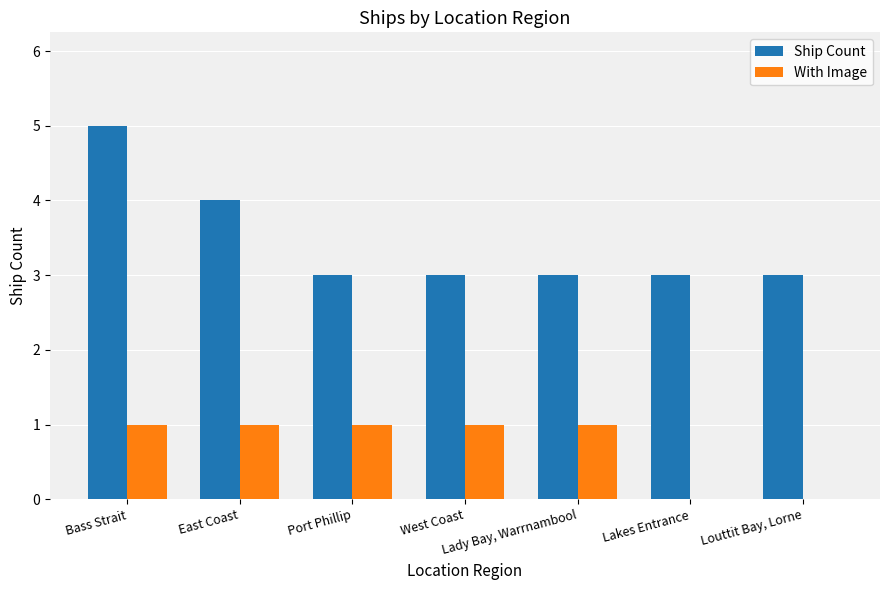

How many groups of bars are there?

7